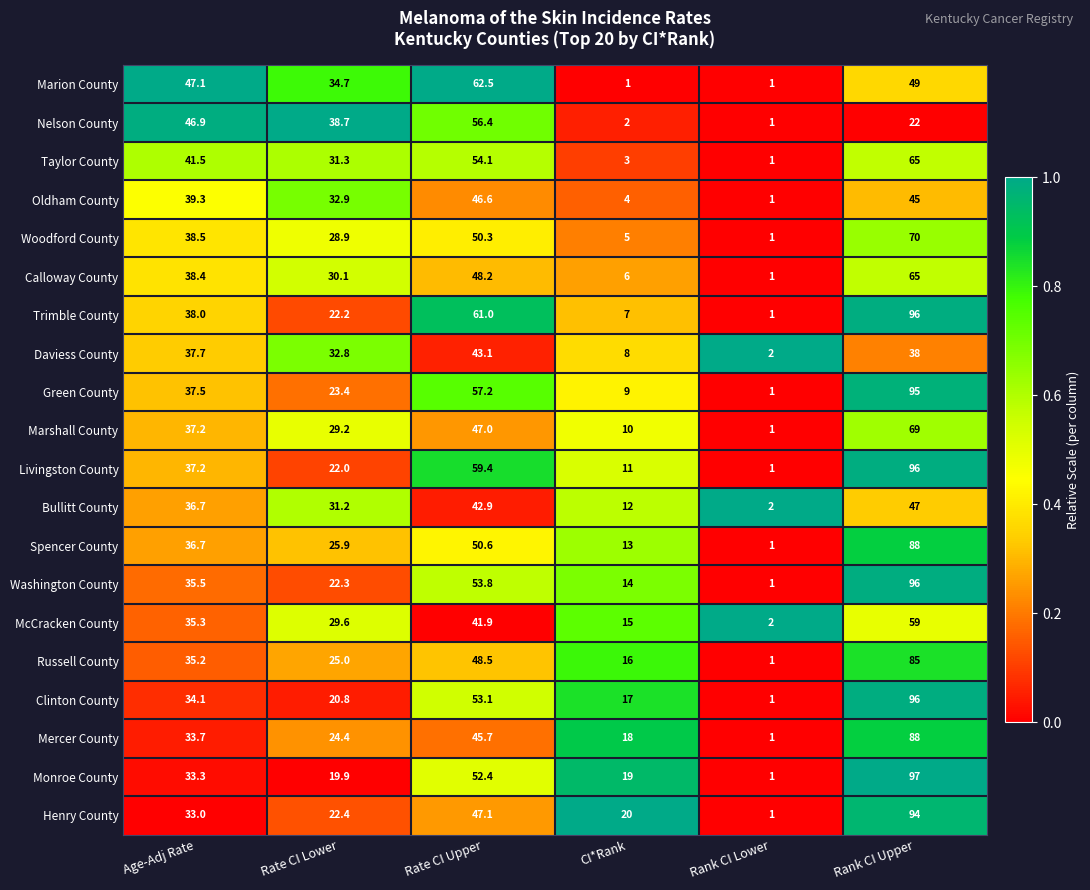

What is the sum of all Trimble County values?

225.2